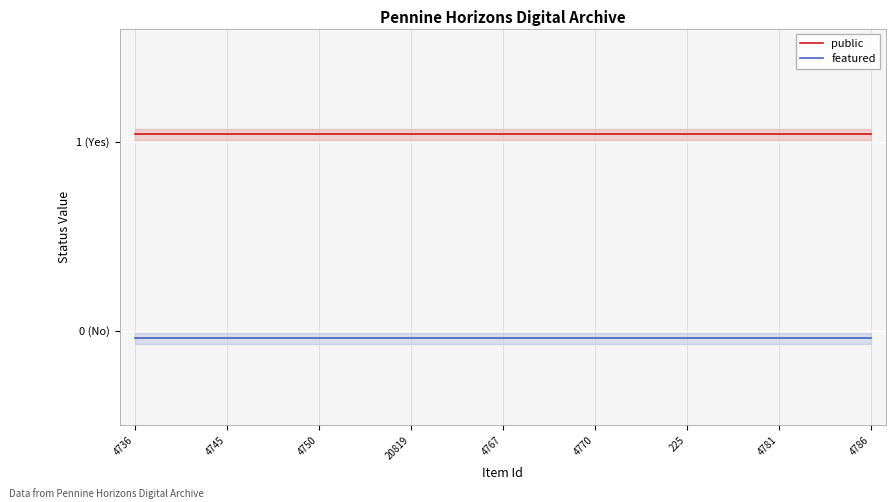

Where is featured nearest to the value 0?

4736